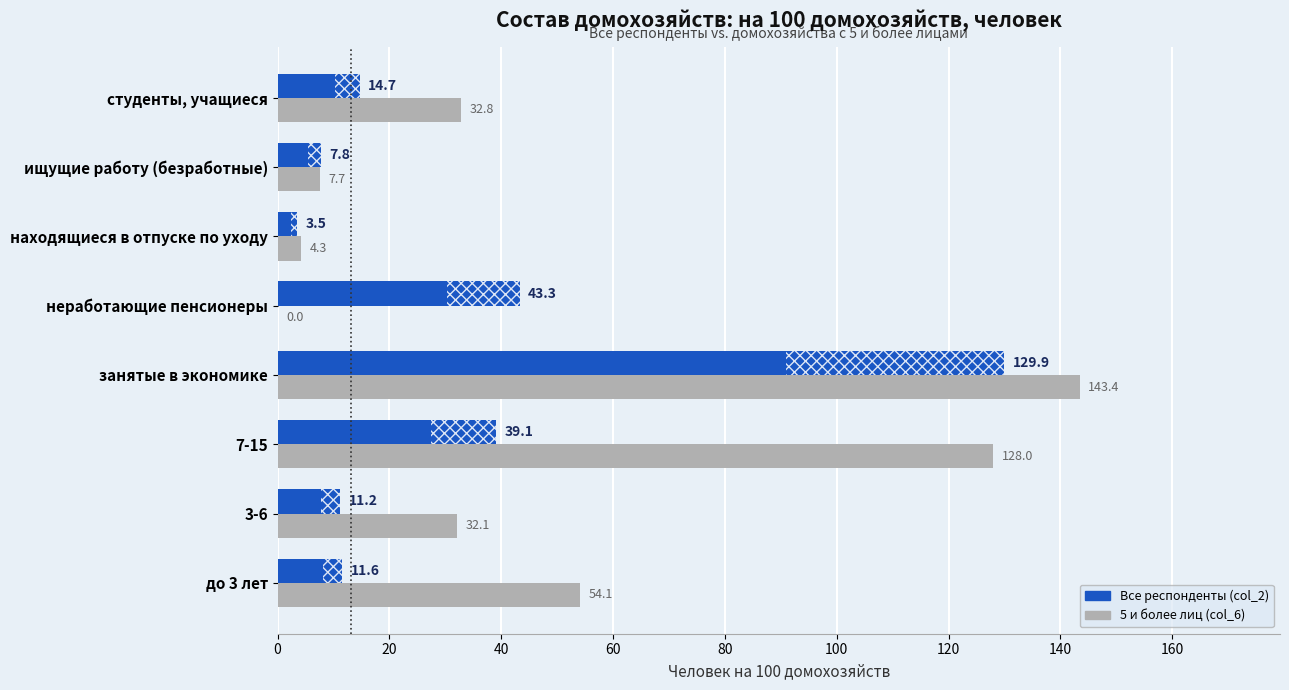

Read the Все респонденты (col_2) value at занятые в экономике.

129.9